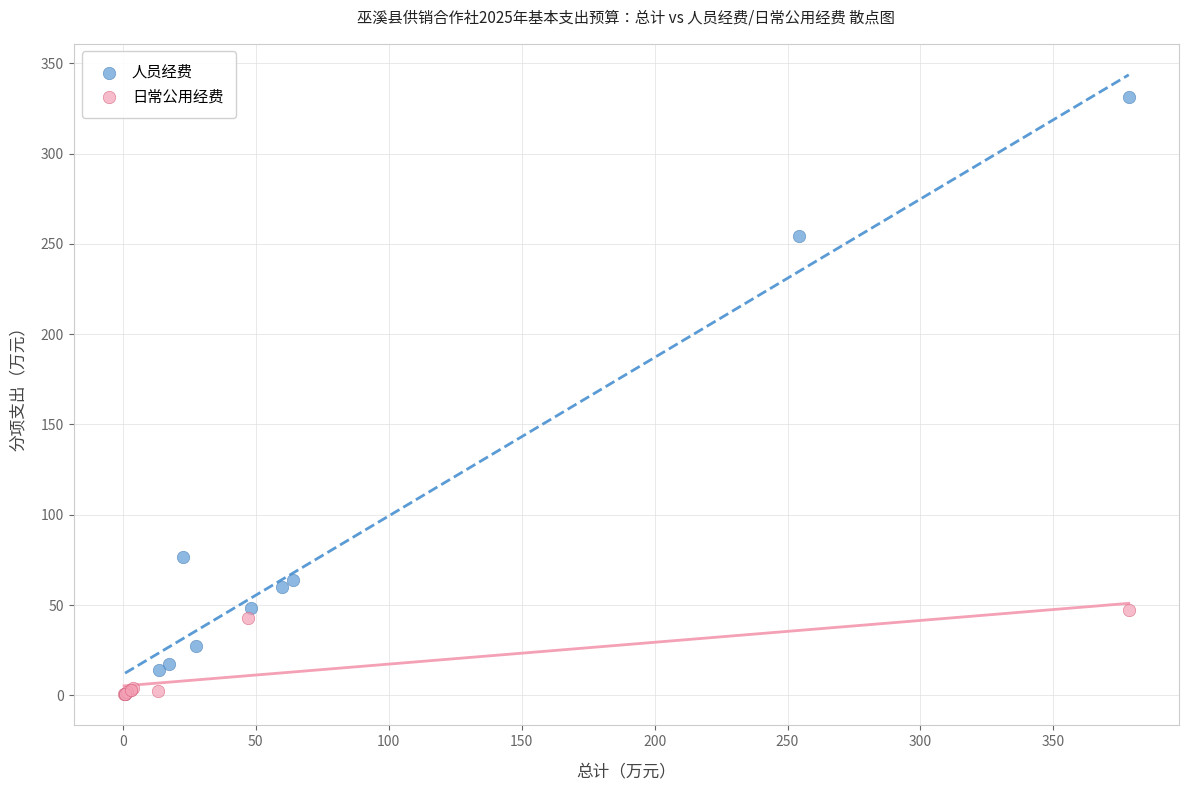

Which series has the widest spread of Y values?

人员经费